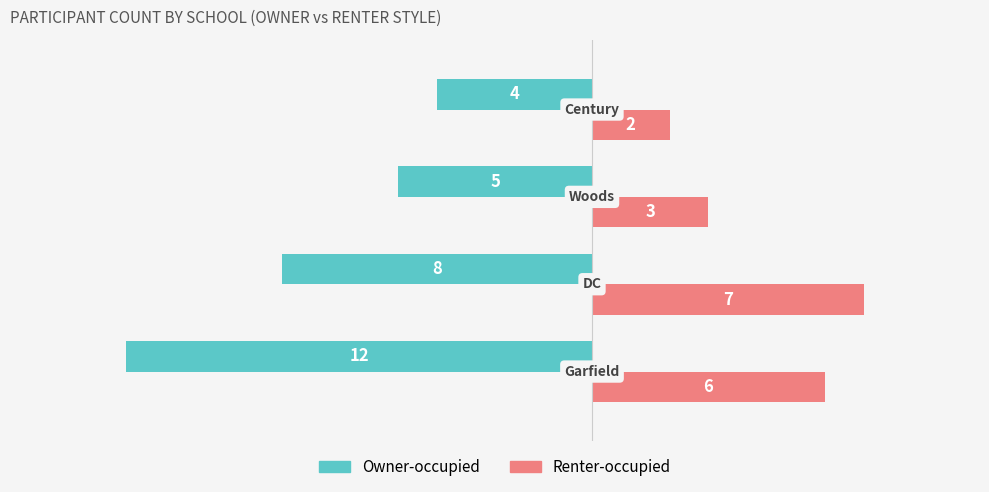

List the series in order of their peak value, lowest first.

Owner-occupied, Renter-occupied